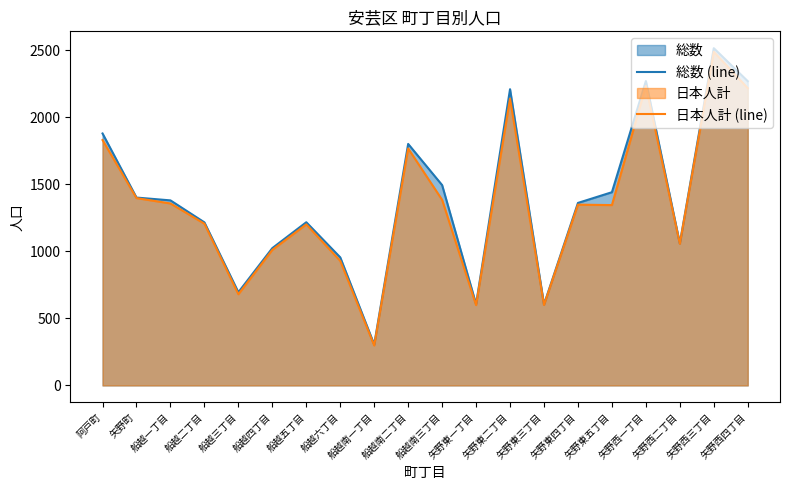

Which has a higher value, 矢野西三丁目 or 船越二丁目?

矢野西三丁目